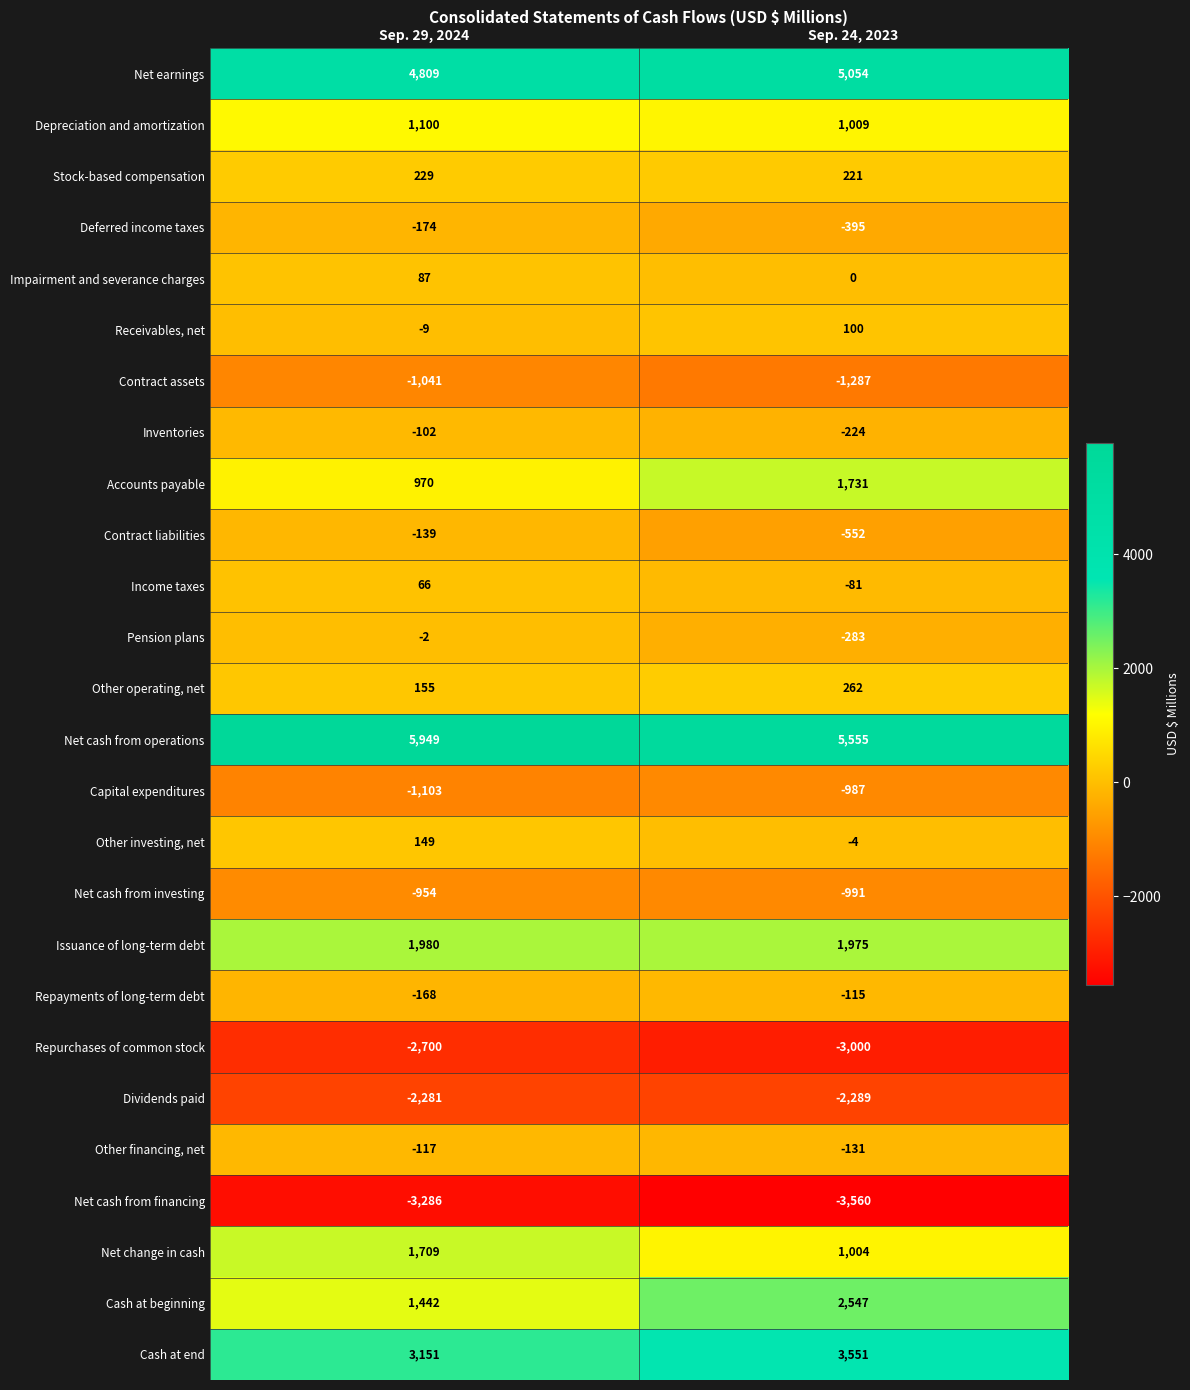

At Sep. 29, 2024, list the series in order from smallest to largest.

Net cash from financing, Repurchases of common stock, Dividends paid, Capital expenditures, Contract assets, Net cash from investing, Deferred income taxes, Repayments of long-term debt, Contract liabilities, Other financing, net, Inventories, Receivables, net, Pension plans, Income taxes, Impairment and severance charges, Other investing, net, Other operating, net, Stock-based compensation, Accounts payable, Depreciation and amortization, Cash at beginning, Net change in cash, Issuance of long-term debt, Cash at end, Net earnings, Net cash from operations